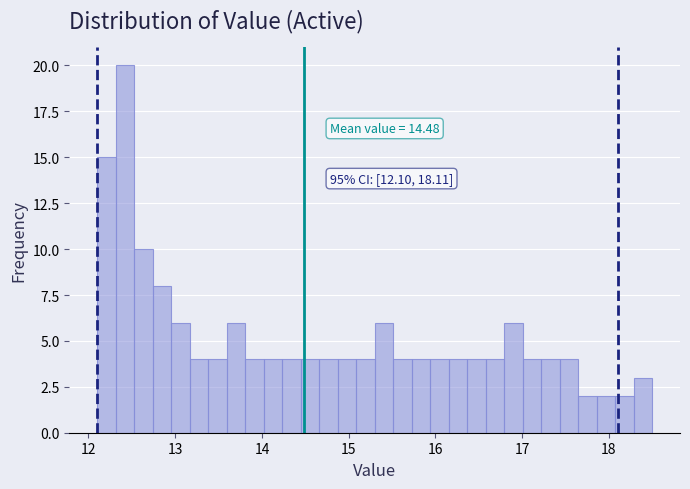

Read against the x-axis, roughly where is the centre of the tallest bar?

12.4